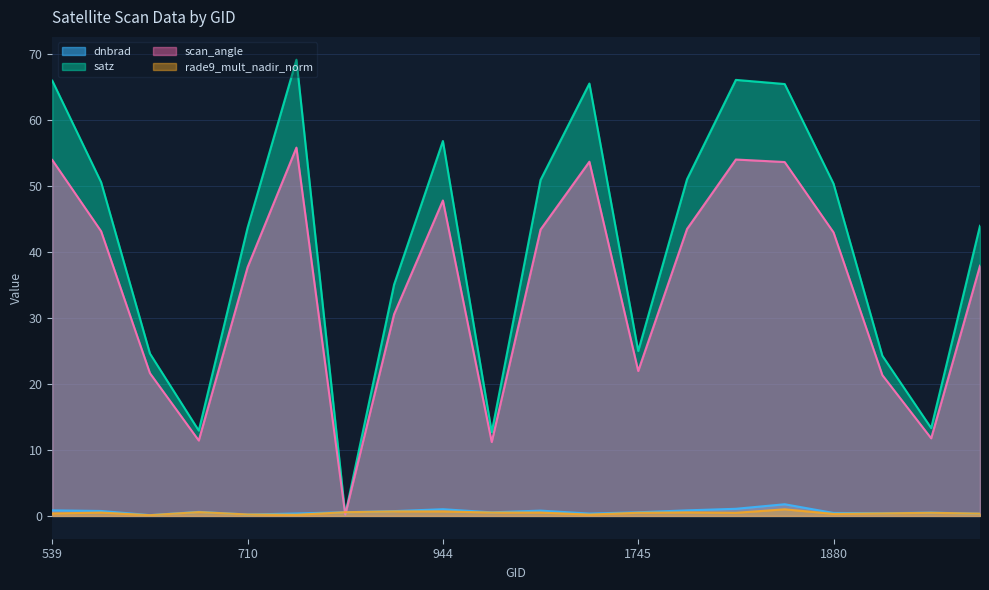

The scan_angle series shows 81.4 at 764. True or false?

False